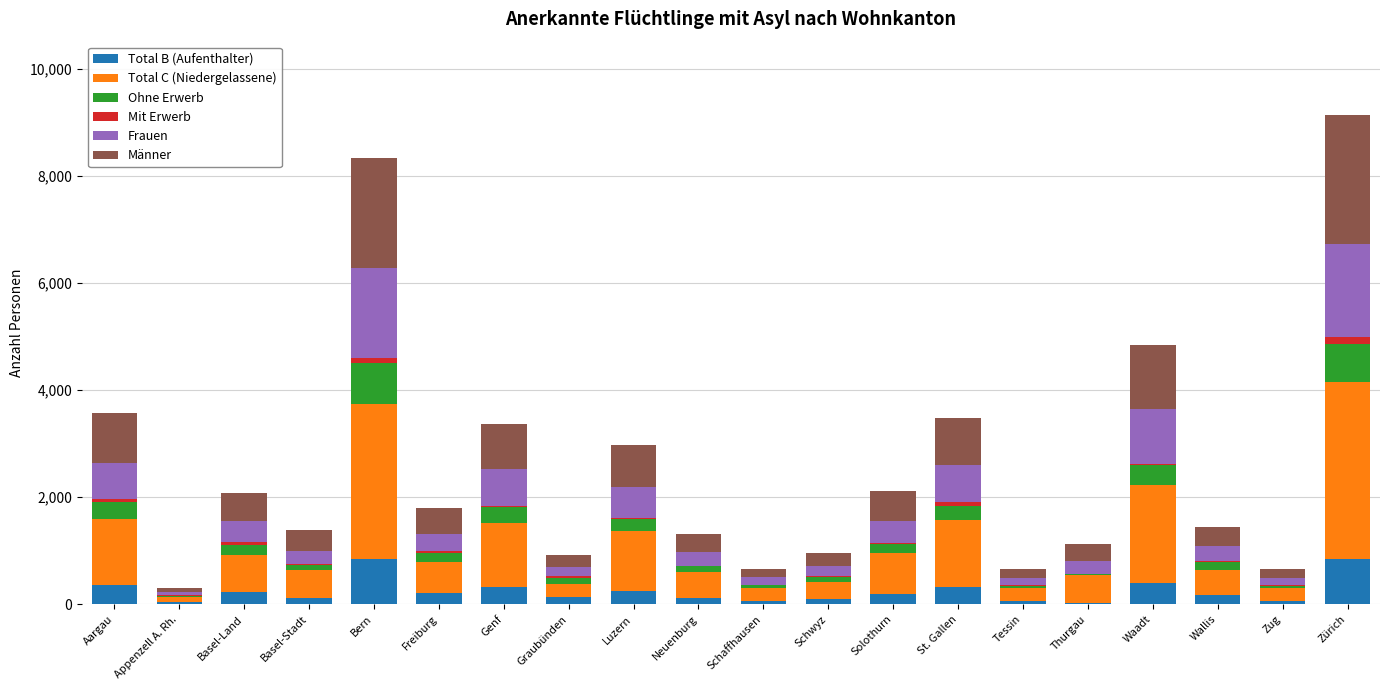

The Total B (Aufenthalter) series shows 332 at Bern. True or false?

False